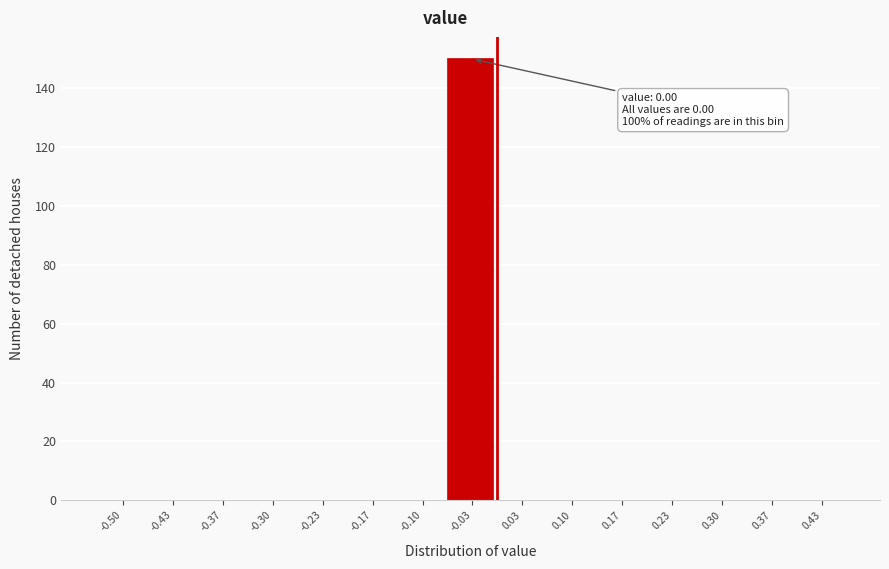

Reading left to right, extract all data points from this chart.

-0.50=0	-0.43=0	-0.37=0	-0.30=0	-0.23=0	-0.17=0	-0.10=0	-0.03=150	0.03=0	0.10=0	0.17=0	0.23=0	0.30=0	0.37=0	0.43=0